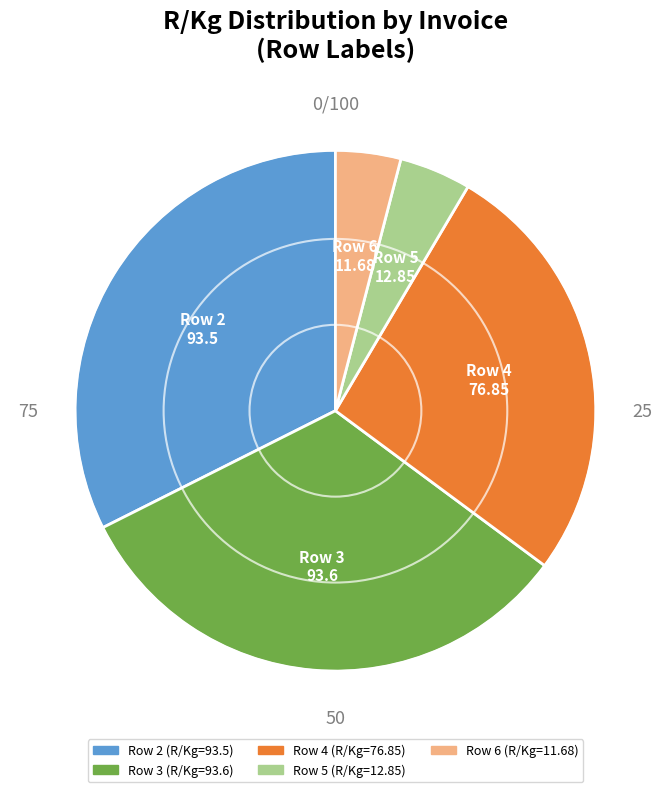

Does any single category account for the majority?

No